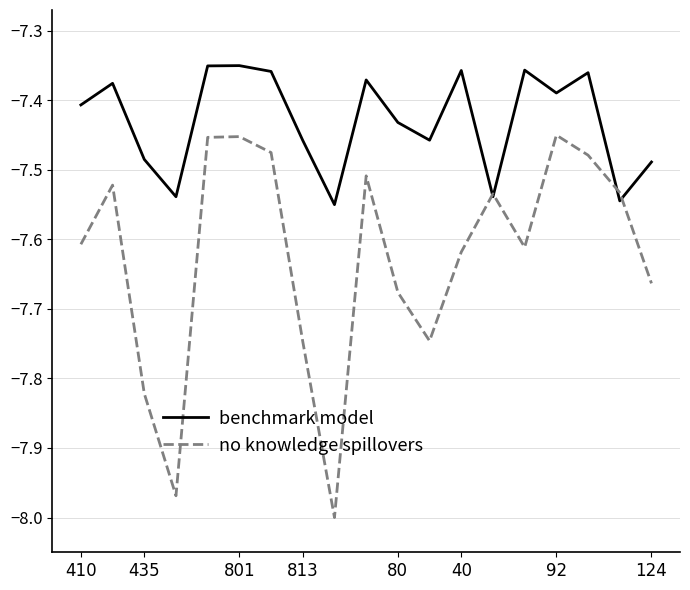

Which series has the largest total across all categories?

benchmark model